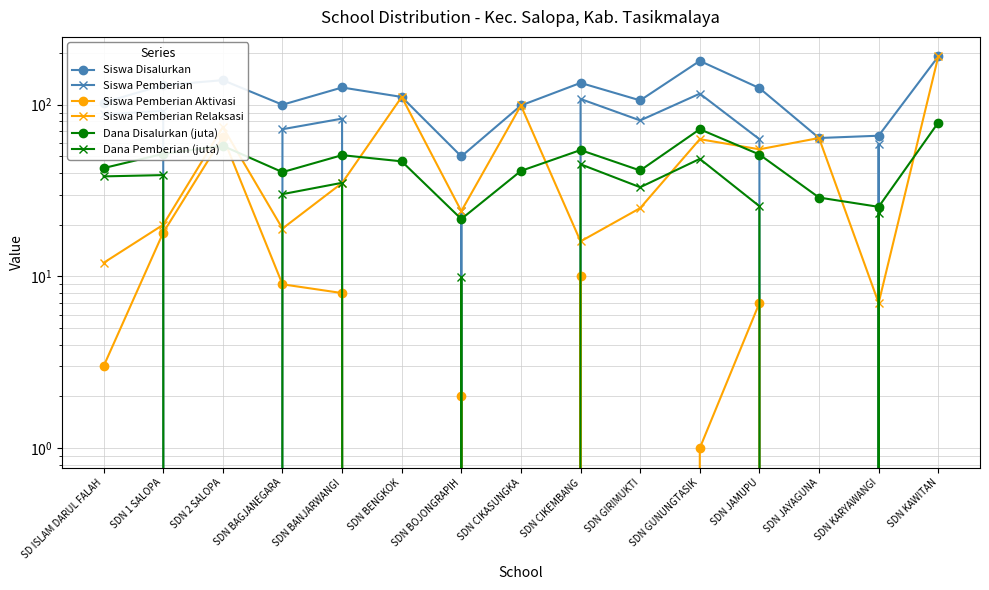

Rank the series by their maximum value, from lowest to highest.

Dana Pemberian (juta), Siswa Pemberian Aktivasi, Dana Disalurkan (juta), Siswa Pemberian, Siswa Disalurkan, Siswa Pemberian Relaksasi